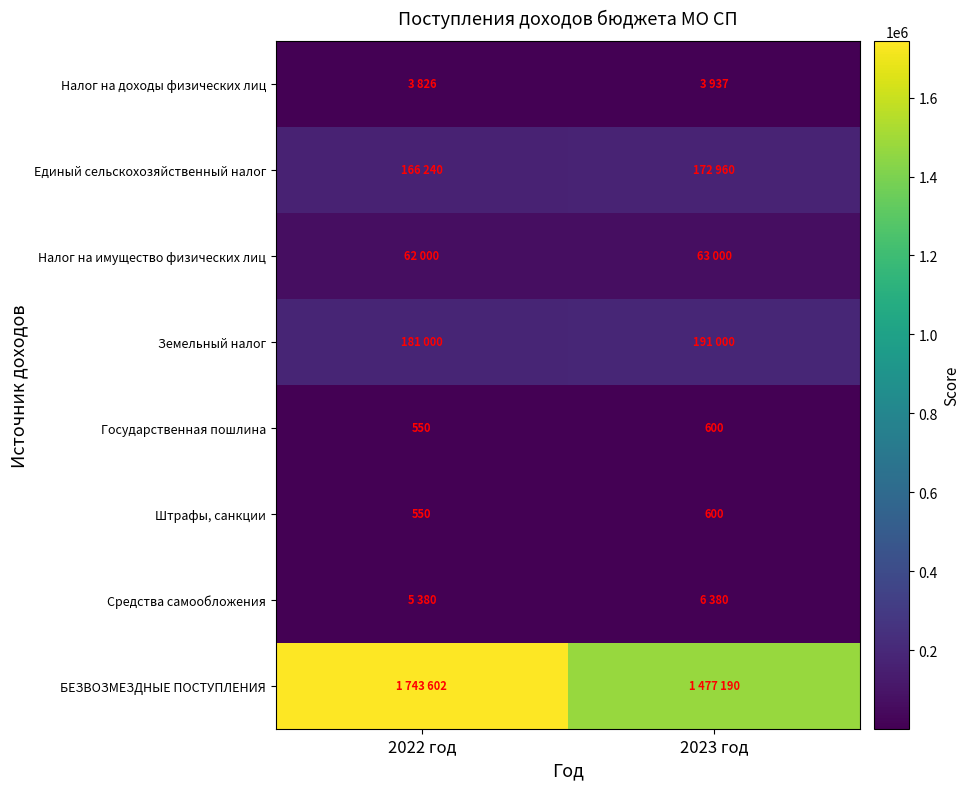

At how many categories does at least one series exceed 1126174?

2